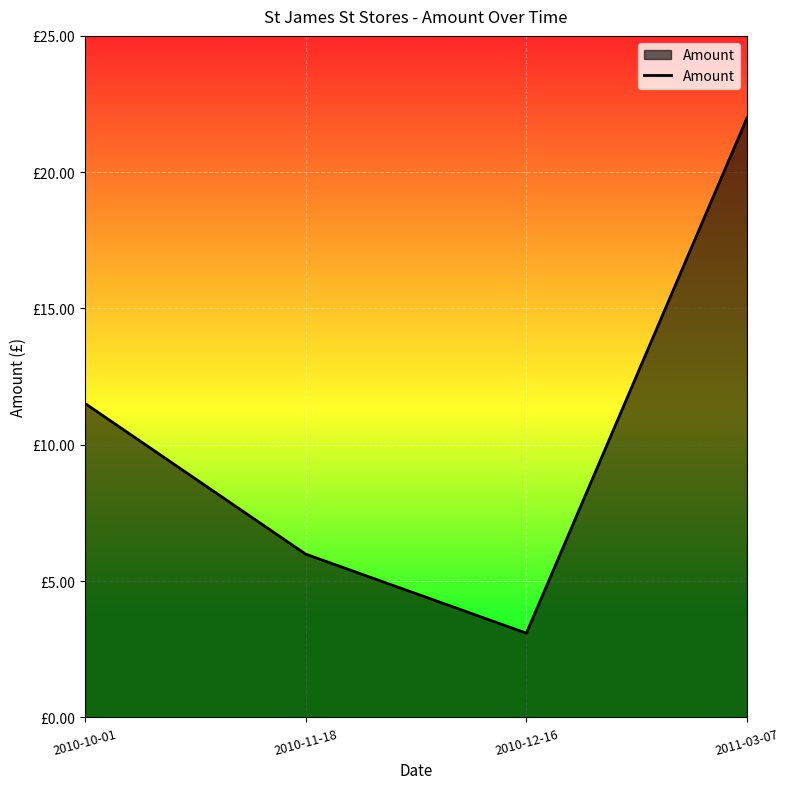

Reading left to right, transcribe all the data shown in this chart.

11.5	6.0	3.1	22.0